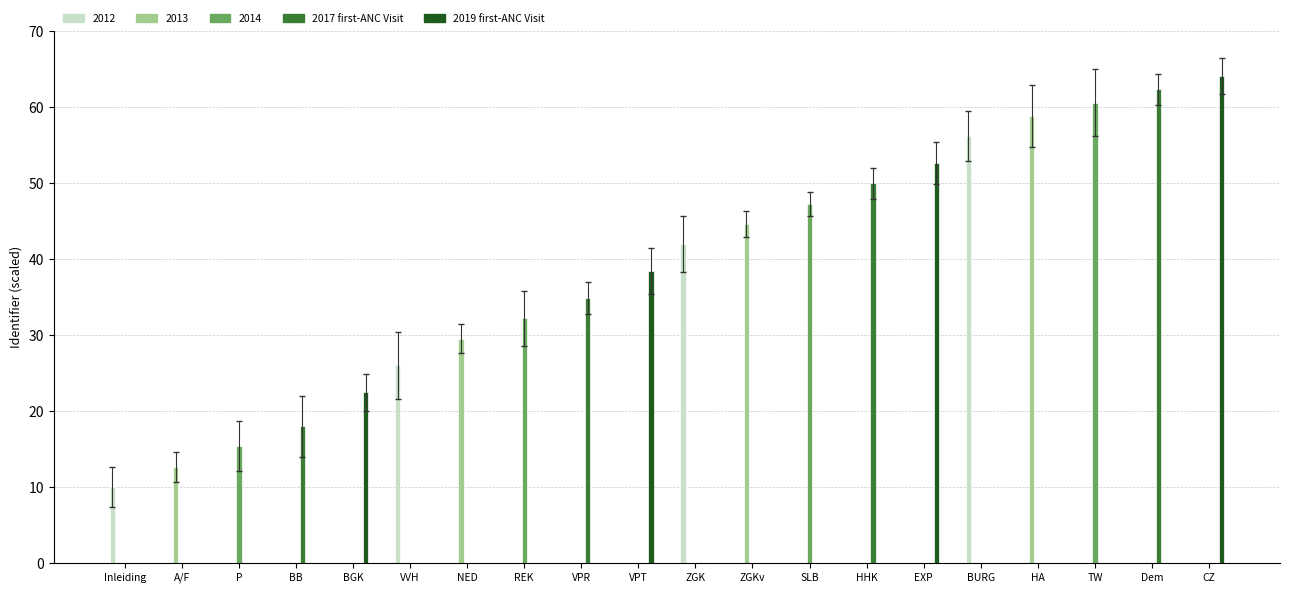

What is the greatest value displayed?

64.1